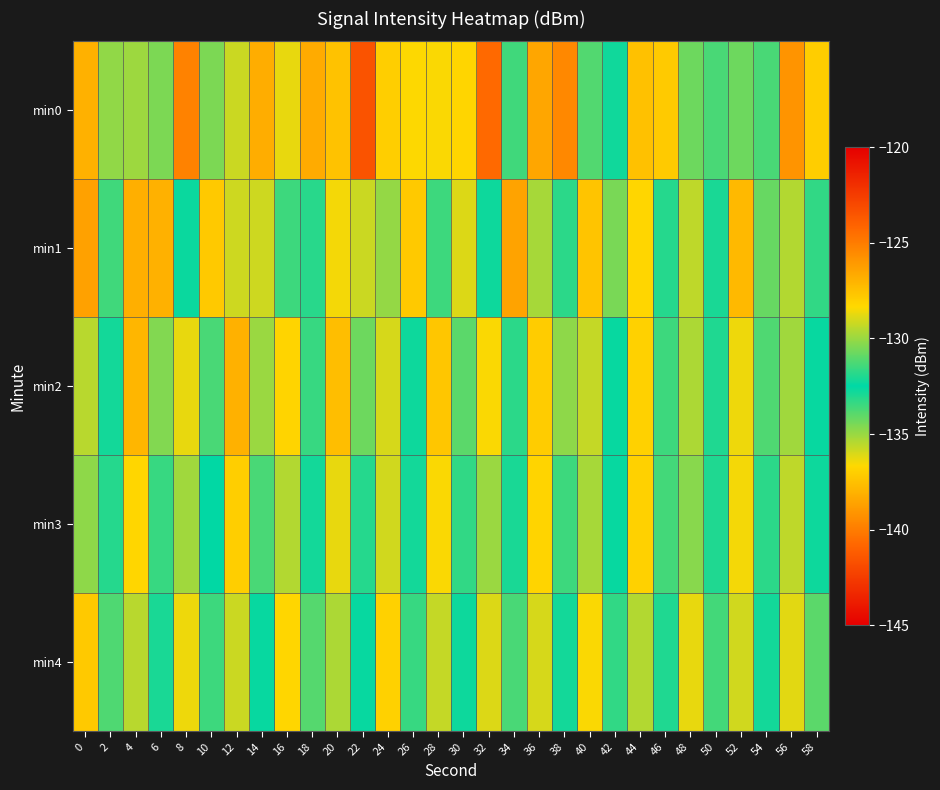

Rank the series at 28 from highest to lowest value.

min2, min3, min0, min4, min1